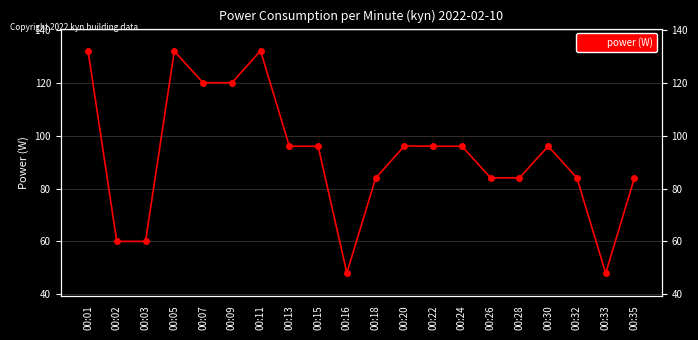

Reading right to left, what are all the values shown in this chart?

84.0	47.9	84.0	96.0	84.0	84.0	96.0	96.0	96.1	83.9	48.0	96.0	96.0	132.1	120.0	120.0	131.9	60.0	60.0	132.1